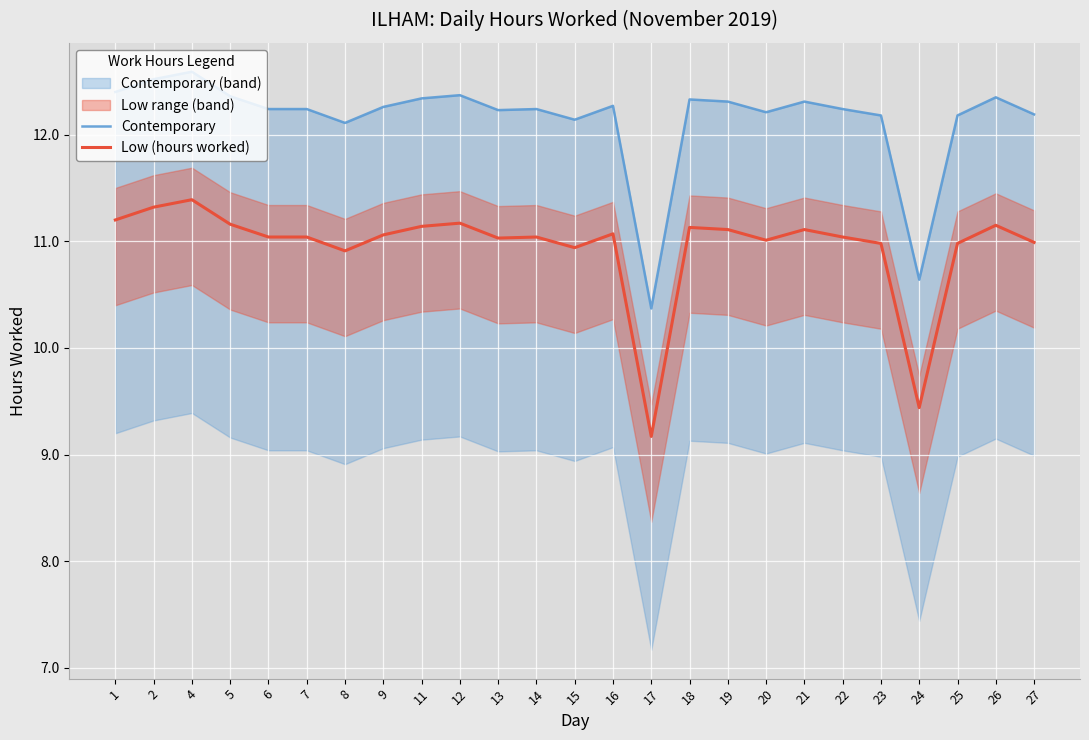

List the series in order of their overall mean, lowest first.

Low (hours worked), Contemporary